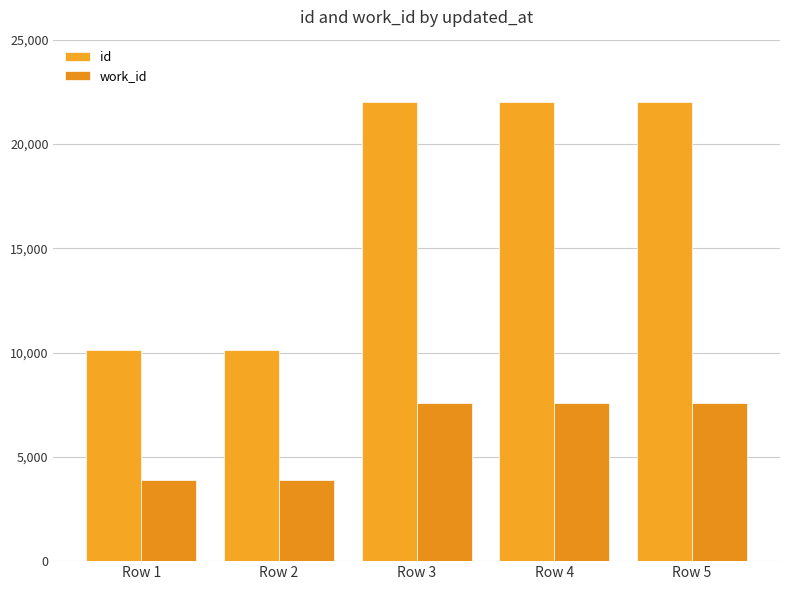

What is the value of the work_id bar at the 4th from the left?

7559